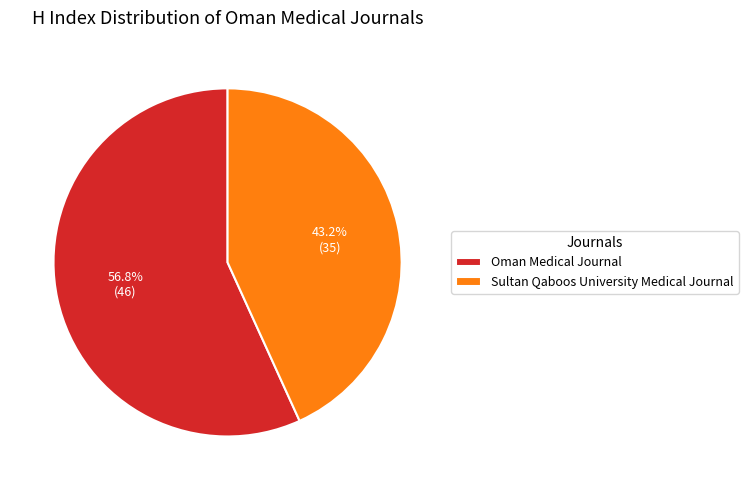

Rank the categories by value from highest to lowest.

Oman Medical Journal, Sultan Qaboos University Medical Journal